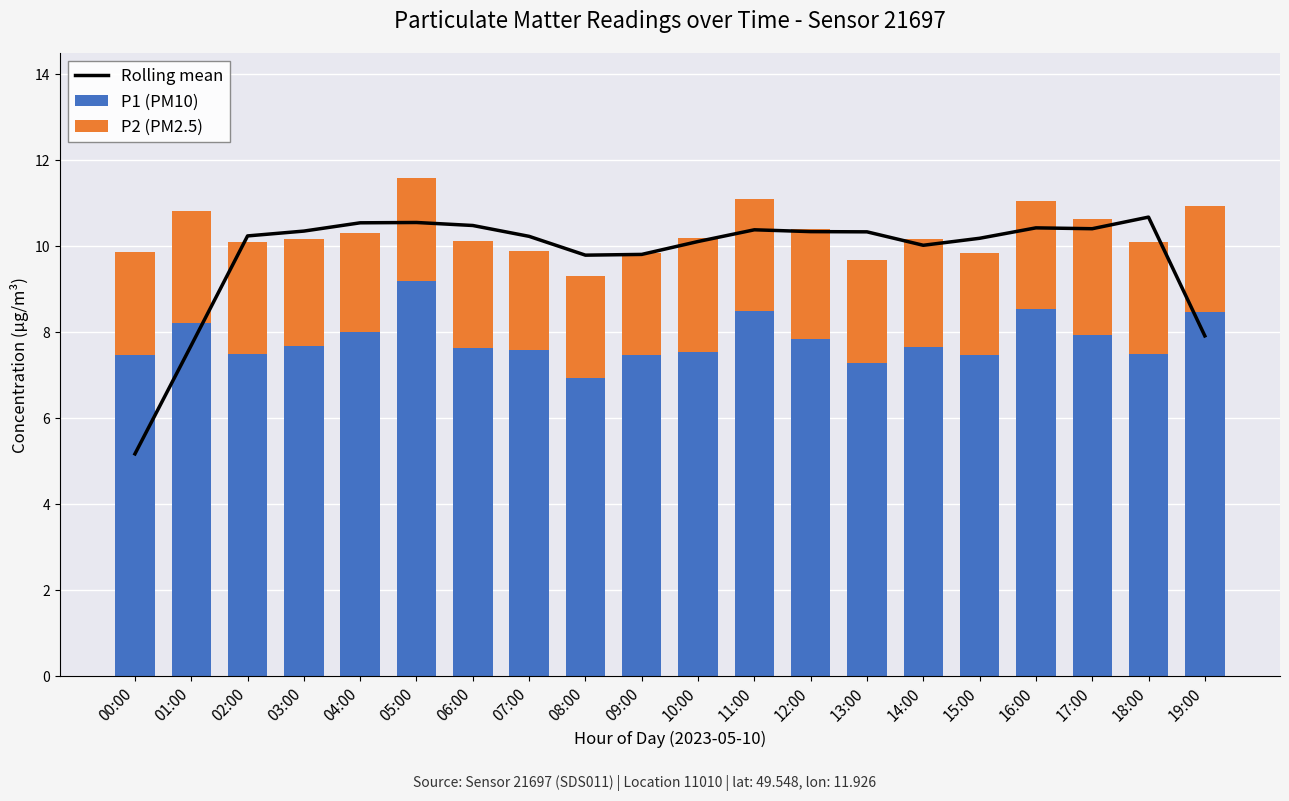

What is the label of the 19th bar from the right?

01:00